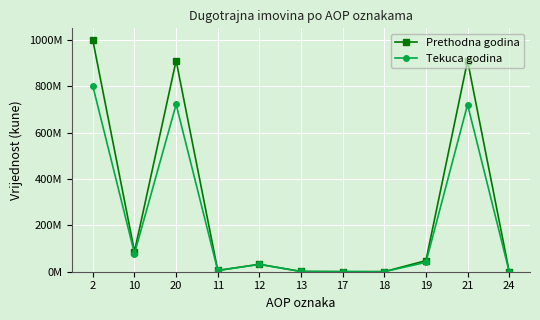

What are all the series names shown in the legend?

Prethodna godina, Tekuca godina